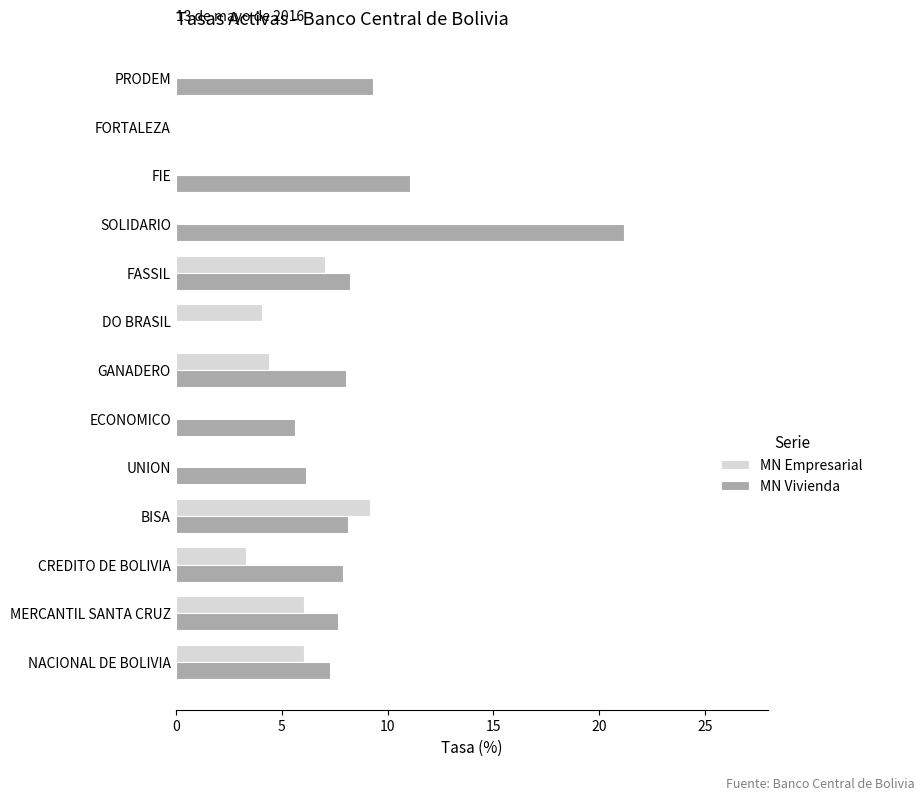

At which category does the chart reach its peak across all series?

SOLIDARIO